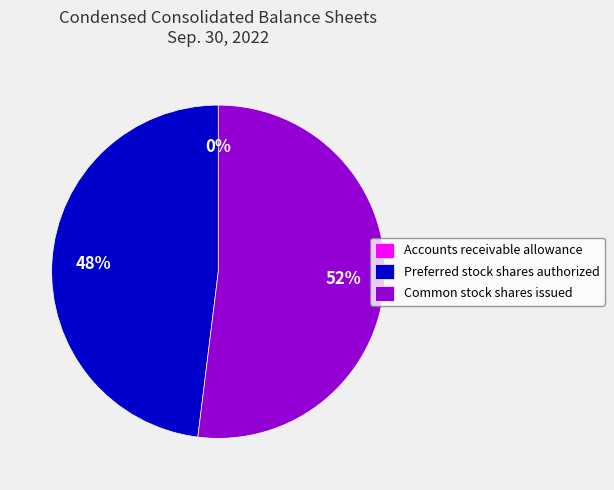

True or false: Common stock shares issued accounts for 46% of the total.

False